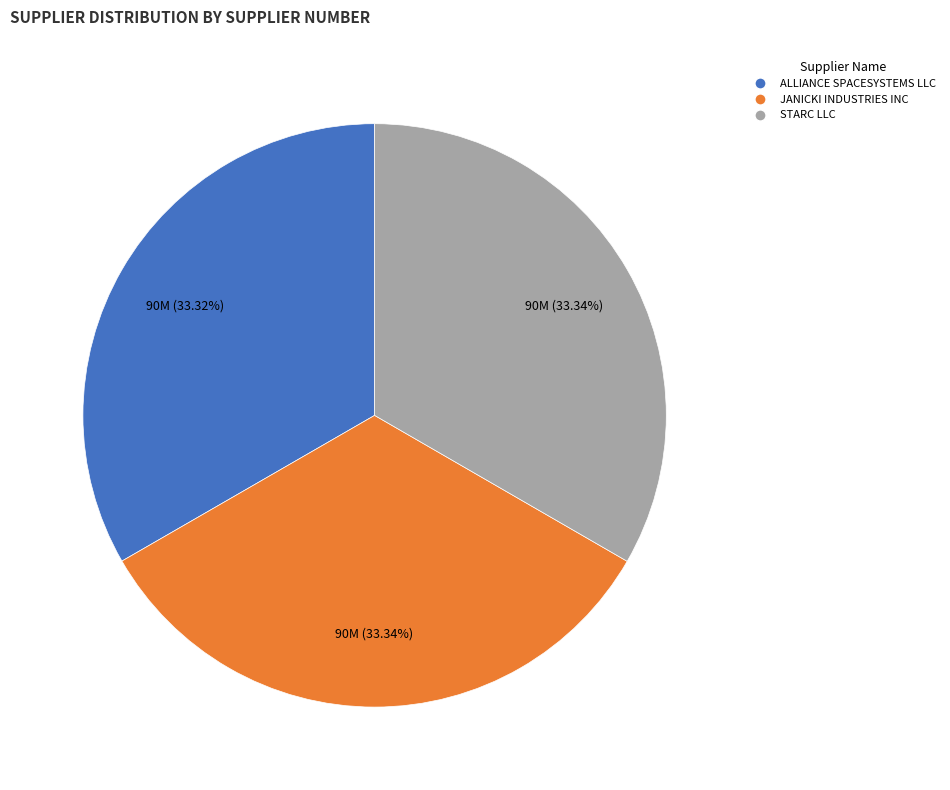

To the nearest percent, what percentage of the pie is STARC LLC?

33%